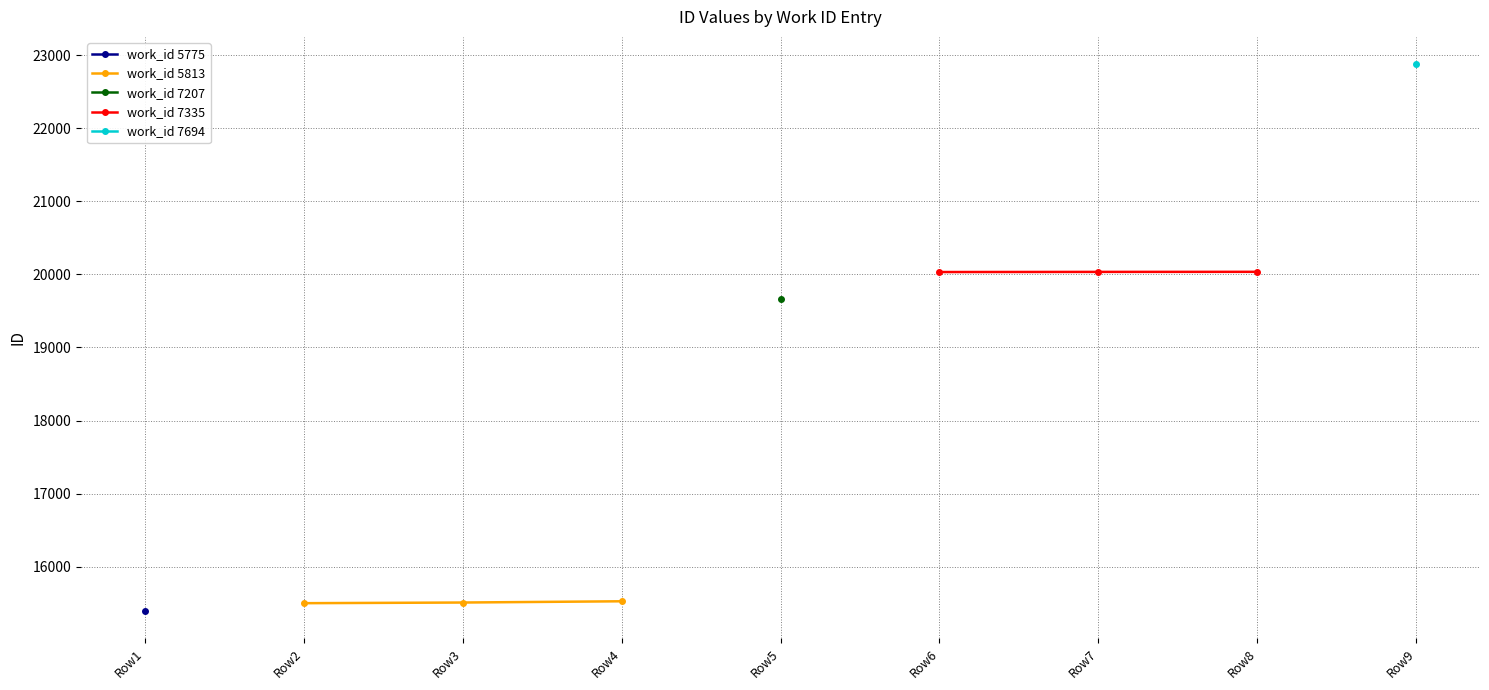

What is the difference between the maximum and minimum values in the work_id 5813 series?

26